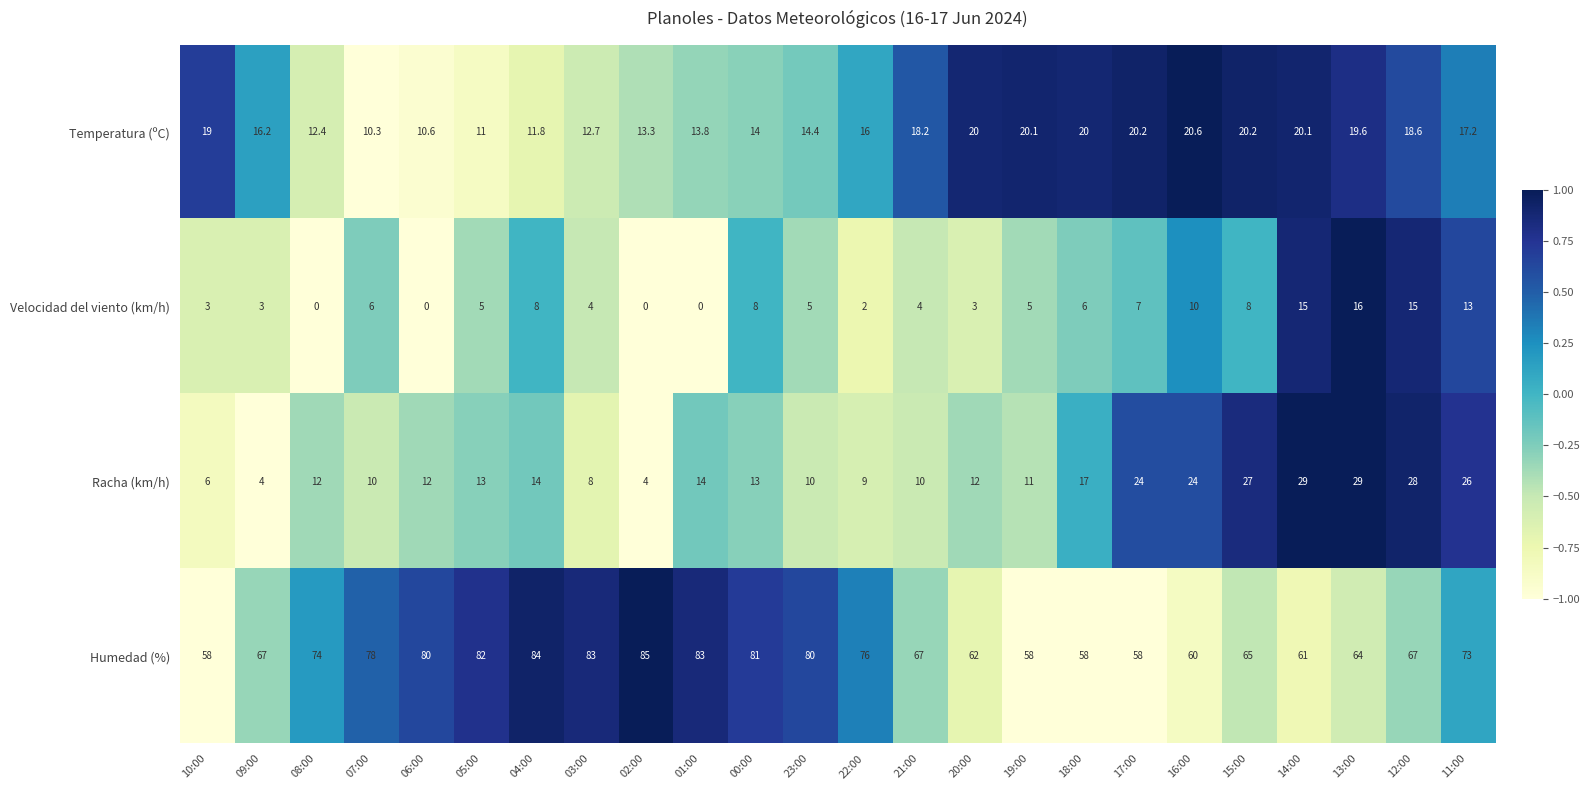

What is the difference between the highest and lowest values at 11:00?

60.0